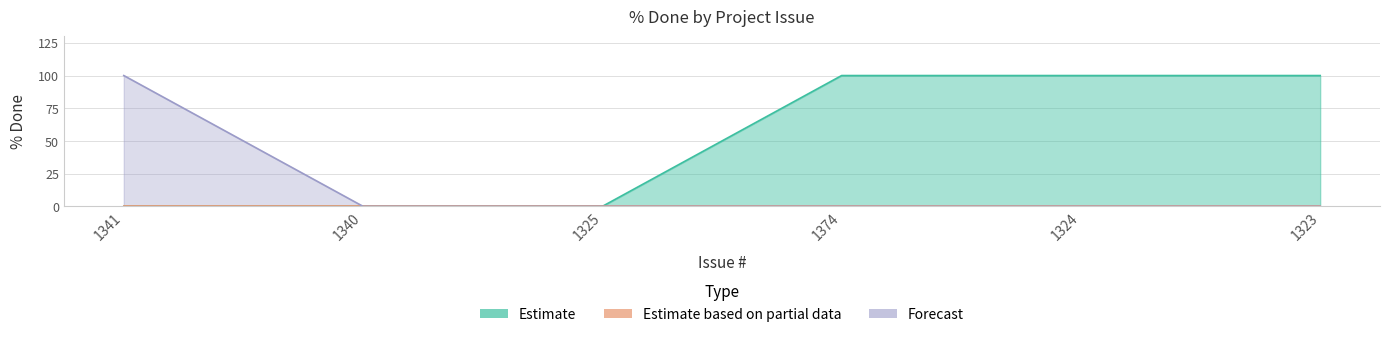

List the series in order of their peak value, lowest first.

Estimate, Forecast